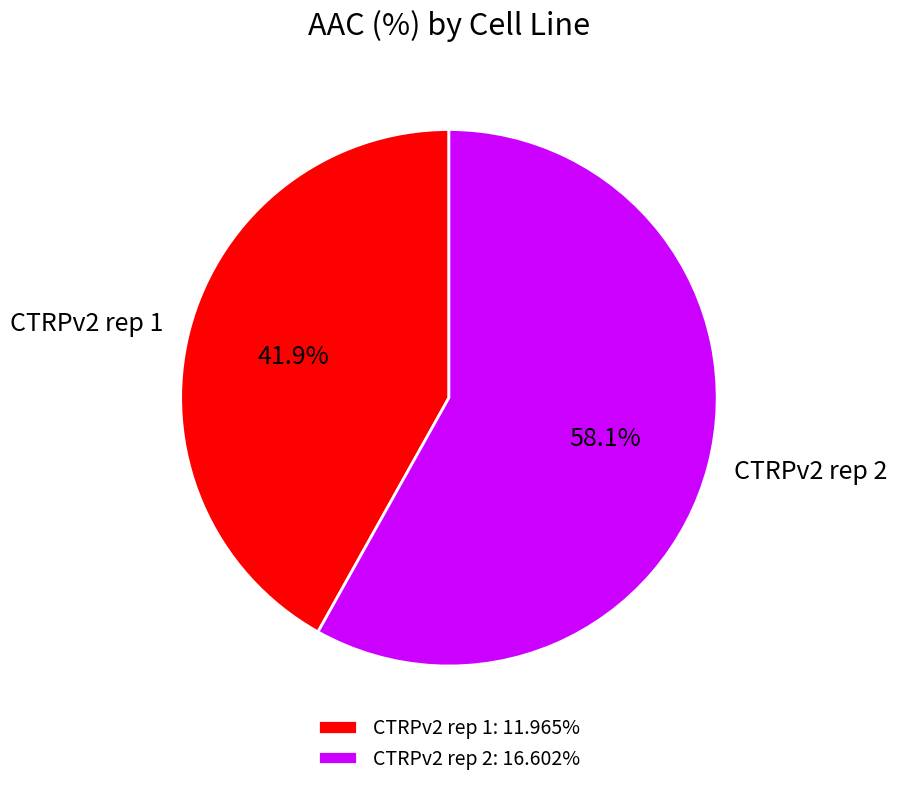

To the nearest percent, what is the combined percentage of CTRPv2 rep 2 and CTRPv2 rep 1?

100%